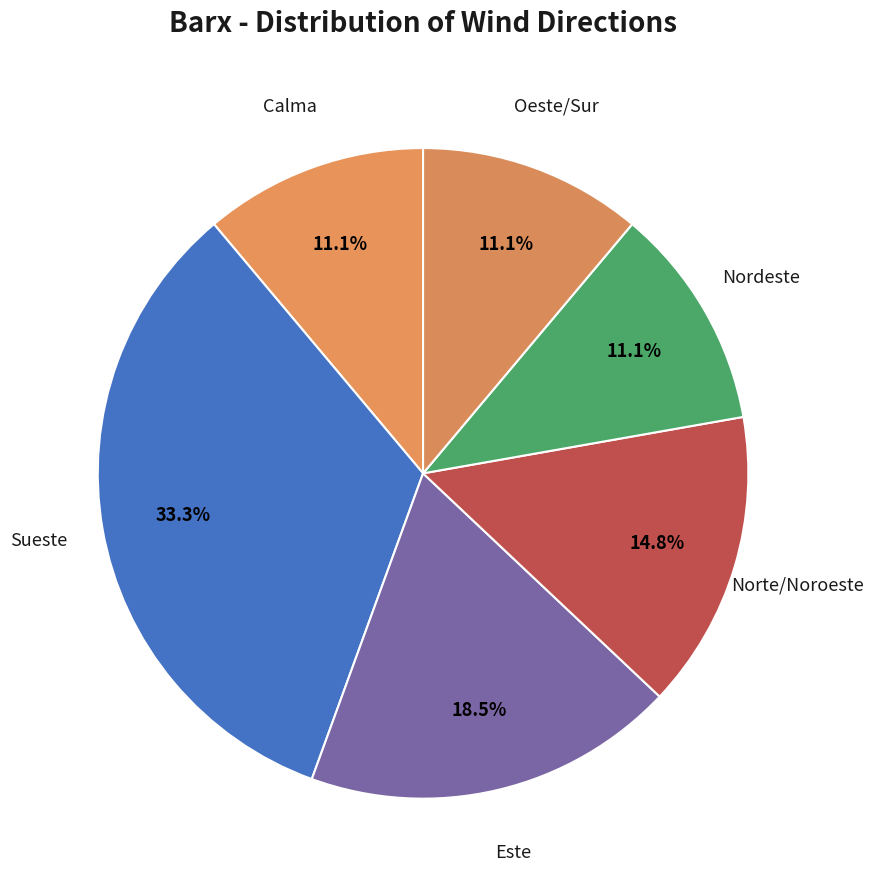

How many slices are in this pie chart?

6